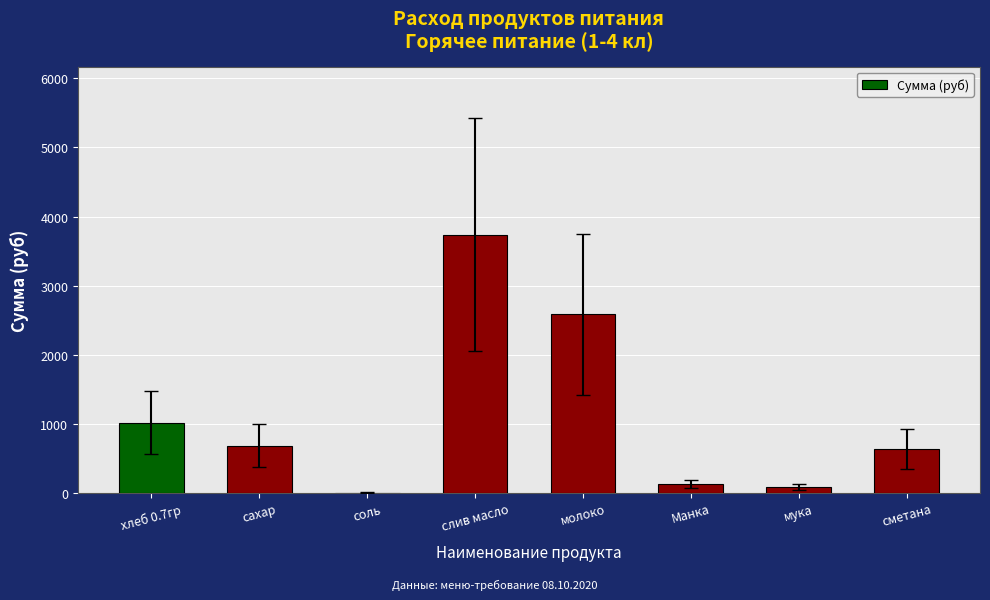

Between сахар and Манка, which is larger?

сахар